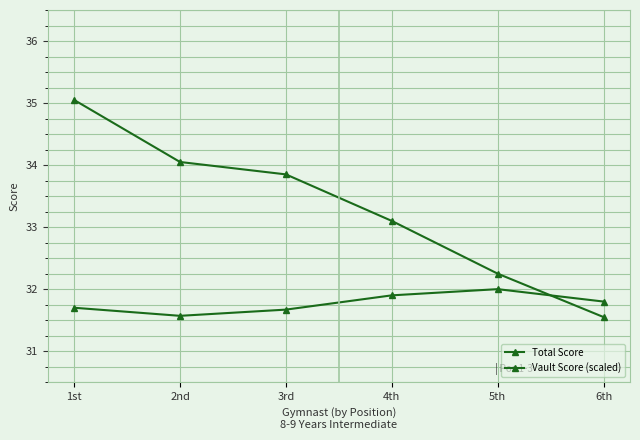

How many lines are shown in the chart?

2